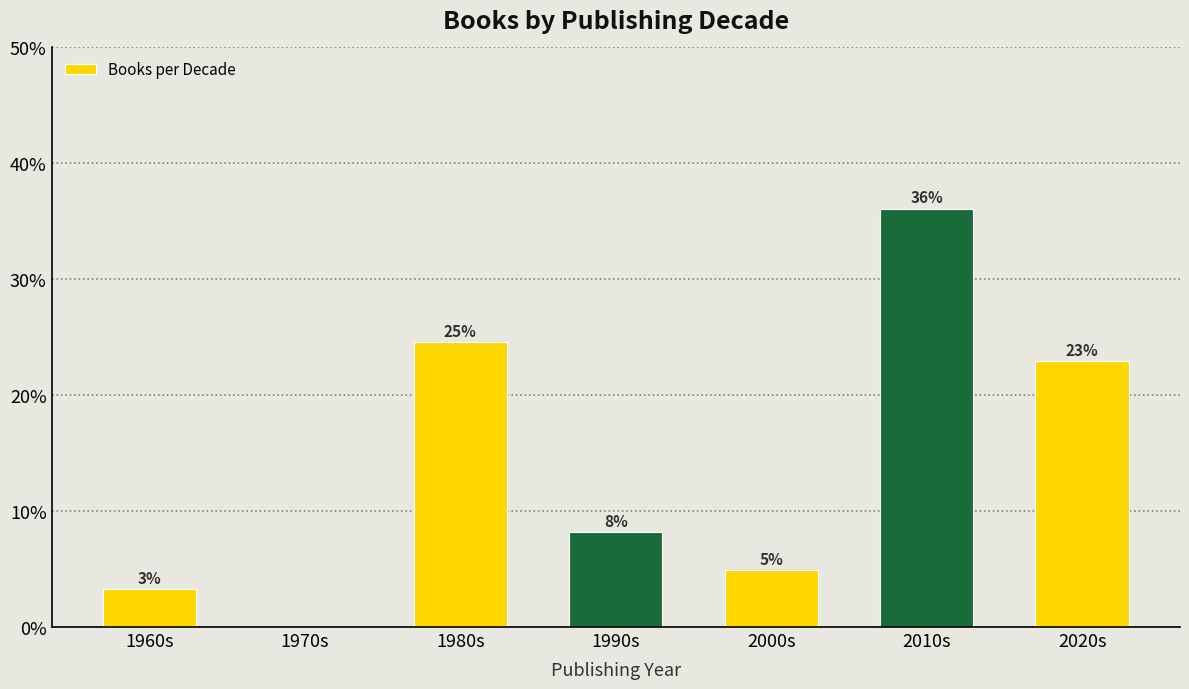

Are the bars horizontal?

No